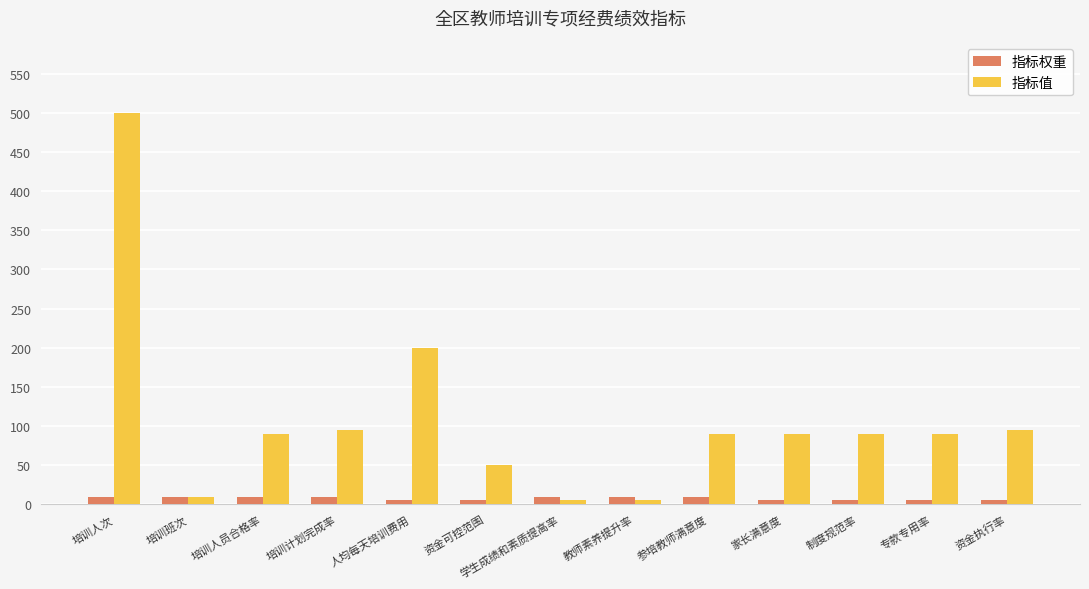

At which category is the sum across all series the highest?

培训人次